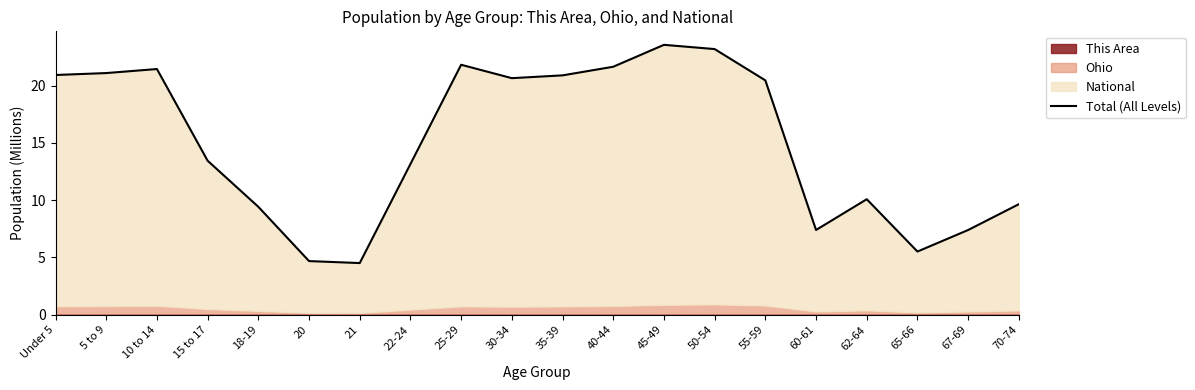

How many points are higher than both their immediate neighbors (excluding endpoints)?

4